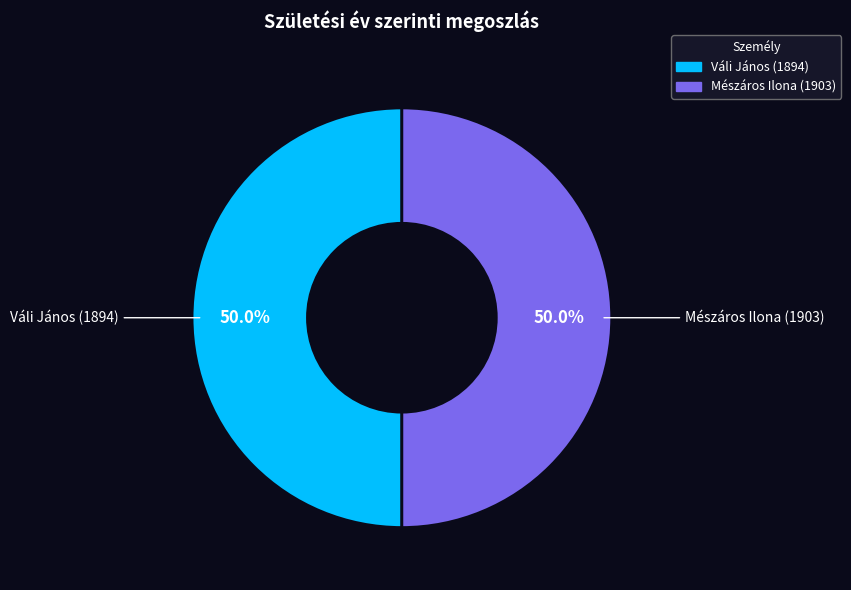

How many slices are in this pie chart?

2